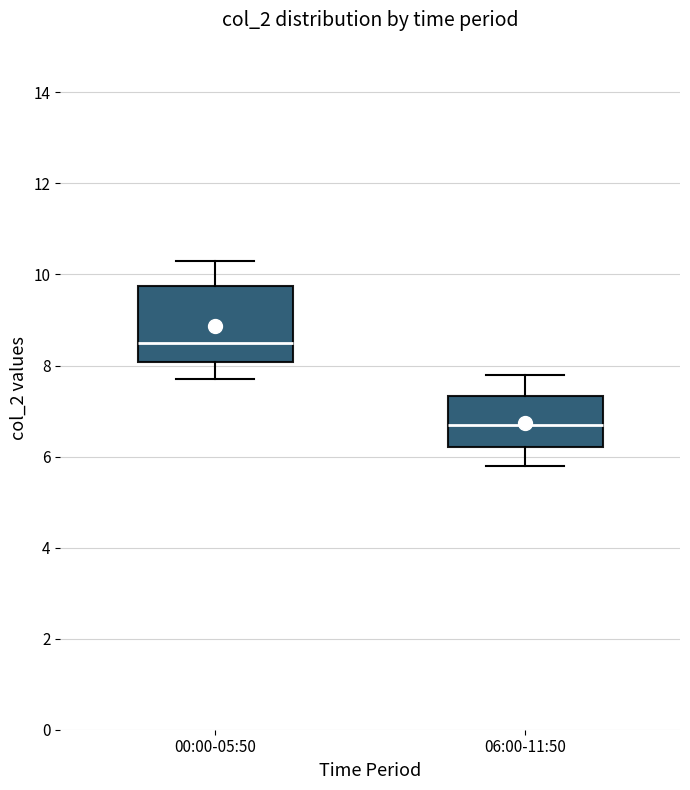

Reading left to right, transcribe this box plot: for each box, give where its median line is, the range the box spans, and where its two whiskers end, as read against the y-axis. The values are not printed on the chart, so give them approximately, as read against the axis.

00:00-05:50: median 8.6, box 8.0 to 9.8, whiskers 7.8 to 10.4
06:00-11:50: median 6.8, box 6.2 to 7.4, whiskers 5.8 to 7.8